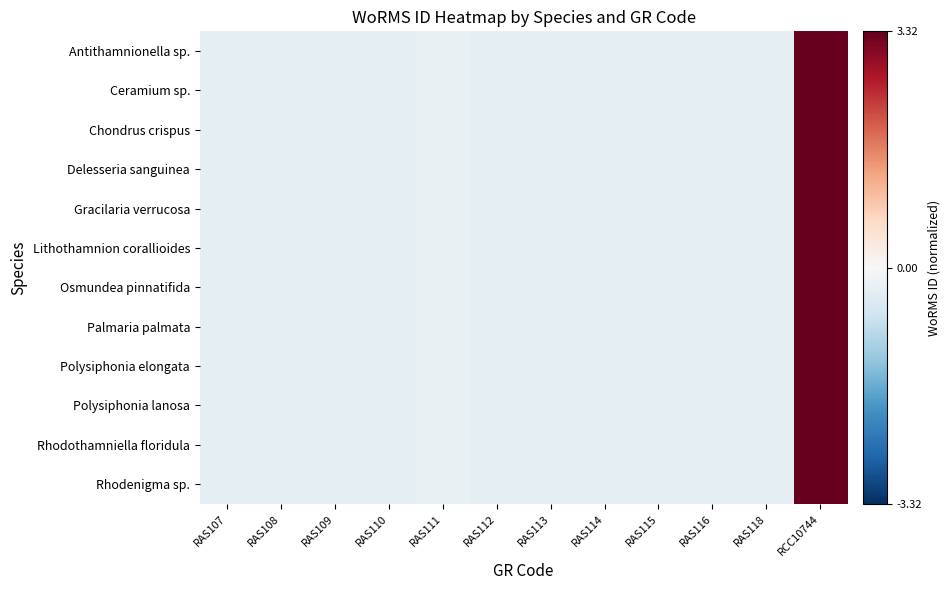

Reading left to right, list all the values displayed in this chart.

Antithamnionella sp.: RAS107=-0.3	RAS108=-0.3	RAS109=-0.3	RAS110=-0.3	RAS111=-0.3	RAS112=-0.3	RAS113=-0.3	RAS114=-0.3	RAS115=-0.3	RAS116=-0.3	RAS118=-0.3	RCC10744=3.3
Ceramium sp.: RAS107=-0.3	RAS108=-0.3	RAS109=-0.3	RAS110=-0.3	RAS111=-0.3	RAS112=-0.3	RAS113=-0.3	RAS114=-0.3	RAS115=-0.3	RAS116=-0.3	RAS118=-0.3	RCC10744=3.3
Chondrus crispus: RAS107=-0.3	RAS108=-0.3	RAS109=-0.3	RAS110=-0.3	RAS111=-0.3	RAS112=-0.3	RAS113=-0.3	RAS114=-0.3	RAS115=-0.3	RAS116=-0.3	RAS118=-0.3	RCC10744=3.3
Delesseria sanguinea: RAS107=-0.3	RAS108=-0.3	RAS109=-0.3	RAS110=-0.3	RAS111=-0.3	RAS112=-0.3	RAS113=-0.3	RAS114=-0.3	RAS115=-0.3	RAS116=-0.3	RAS118=-0.3	RCC10744=3.3
Gracilaria verrucosa: RAS107=-0.3	RAS108=-0.3	RAS109=-0.3	RAS110=-0.3	RAS111=-0.3	RAS112=-0.3	RAS113=-0.3	RAS114=-0.3	RAS115=-0.3	RAS116=-0.3	RAS118=-0.3	RCC10744=3.3
Lithothamnion corallioides: RAS107=-0.3	RAS108=-0.3	RAS109=-0.3	RAS110=-0.3	RAS111=-0.3	RAS112=-0.3	RAS113=-0.3	RAS114=-0.3	RAS115=-0.3	RAS116=-0.3	RAS118=-0.3	RCC10744=3.3
Osmundea pinnatifida: RAS107=-0.3	RAS108=-0.3	RAS109=-0.3	RAS110=-0.3	RAS111=-0.3	RAS112=-0.3	RAS113=-0.3	RAS114=-0.3	RAS115=-0.3	RAS116=-0.3	RAS118=-0.3	RCC10744=3.3
Palmaria palmata: RAS107=-0.3	RAS108=-0.3	RAS109=-0.3	RAS110=-0.3	RAS111=-0.3	RAS112=-0.3	RAS113=-0.3	RAS114=-0.3	RAS115=-0.3	RAS116=-0.3	RAS118=-0.3	RCC10744=3.3
Polysiphonia elongata: RAS107=-0.3	RAS108=-0.3	RAS109=-0.3	RAS110=-0.3	RAS111=-0.3	RAS112=-0.3	RAS113=-0.3	RAS114=-0.3	RAS115=-0.3	RAS116=-0.3	RAS118=-0.3	RCC10744=3.3
Polysiphonia lanosa: RAS107=-0.3	RAS108=-0.3	RAS109=-0.3	RAS110=-0.3	RAS111=-0.3	RAS112=-0.3	RAS113=-0.3	RAS114=-0.3	RAS115=-0.3	RAS116=-0.3	RAS118=-0.3	RCC10744=3.3
Rhodothamniella floridula: RAS107=-0.3	RAS108=-0.3	RAS109=-0.3	RAS110=-0.3	RAS111=-0.3	RAS112=-0.3	RAS113=-0.3	RAS114=-0.3	RAS115=-0.3	RAS116=-0.3	RAS118=-0.3	RCC10744=3.3
Rhodenigma sp.: RAS107=-0.3	RAS108=-0.3	RAS109=-0.3	RAS110=-0.3	RAS111=-0.3	RAS112=-0.3	RAS113=-0.3	RAS114=-0.3	RAS115=-0.3	RAS116=-0.3	RAS118=-0.3	RCC10744=3.3